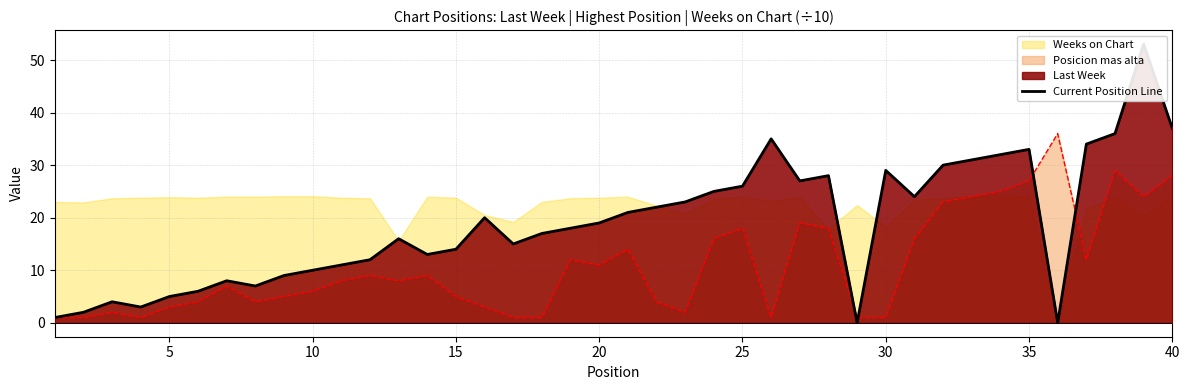

What is the maximum value for Posicion mas alta?

36